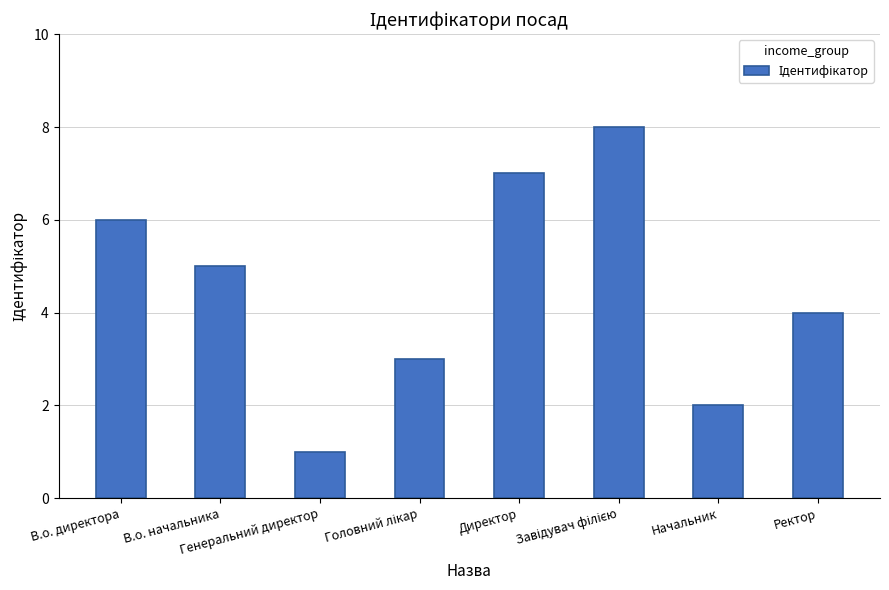

What is the difference between the second highest and second lowest values?

5